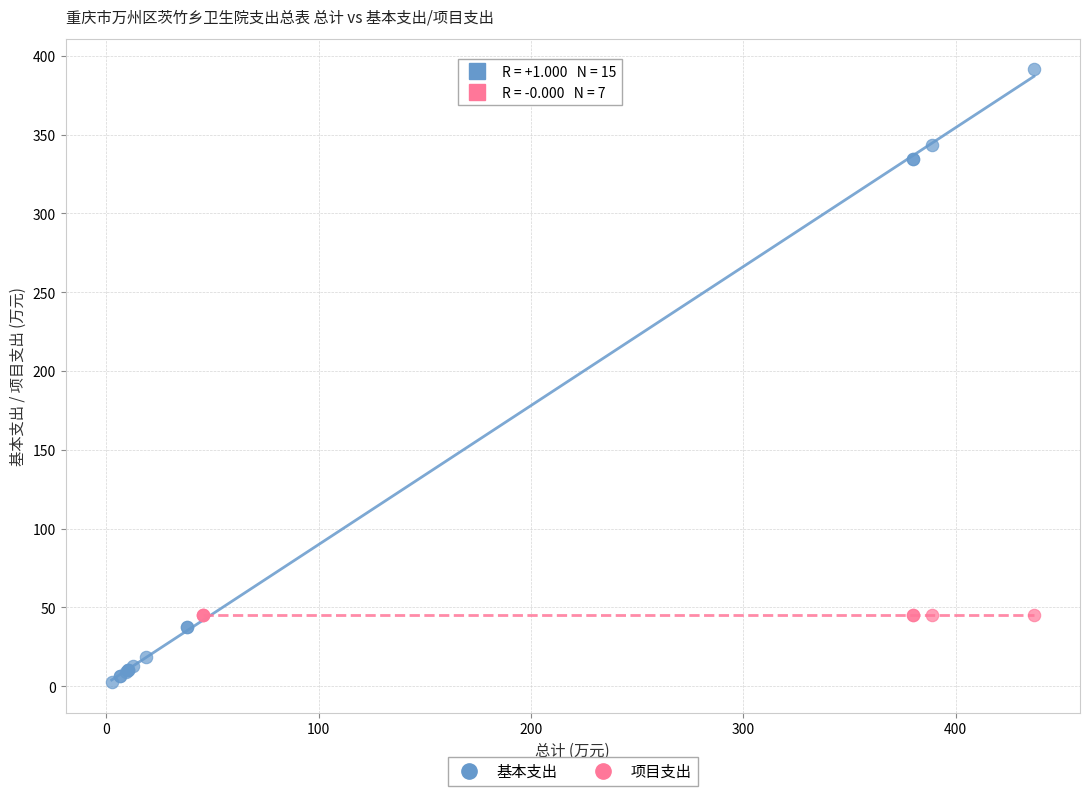

Which series contains the lowest Y value?

基本支出